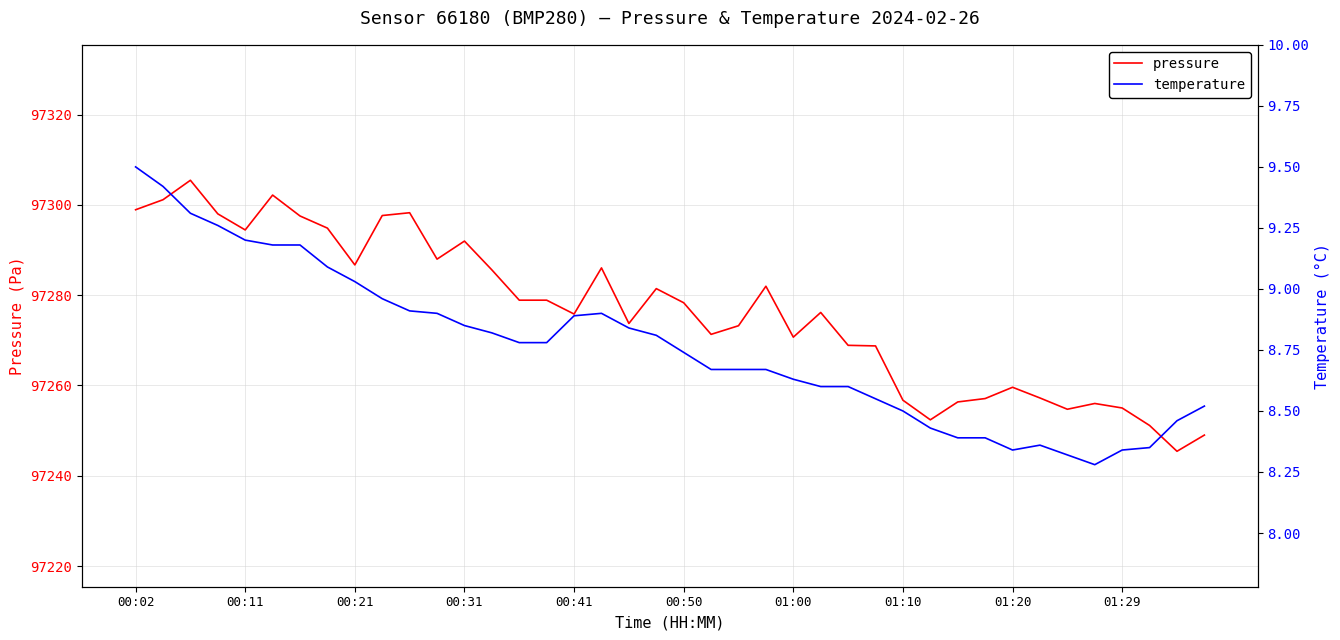

Which series has the largest total across all categories?

pressure